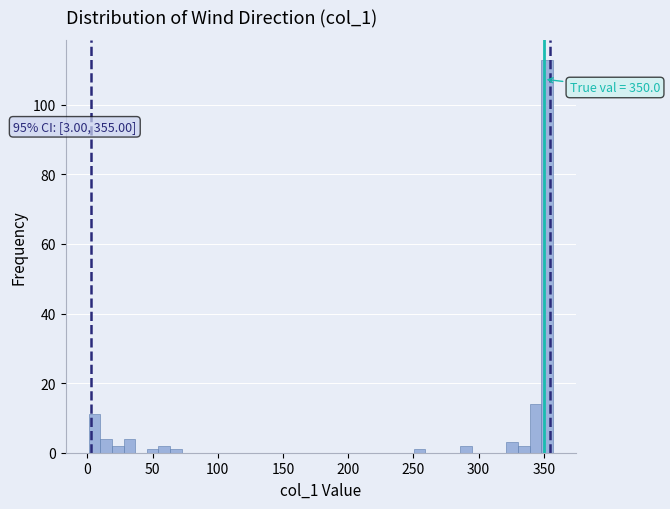

Around what value on the x-axis is the tallest bar? Give the approximate position of its centre, as read against the axis.

355